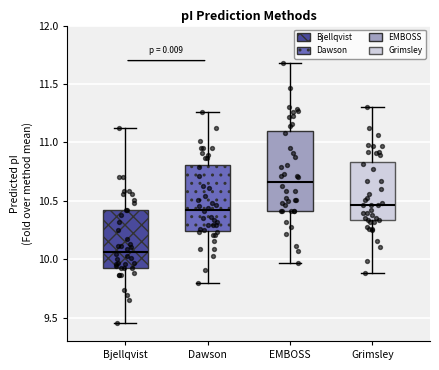

Which box's median line is the lowest?

Bjellqvist